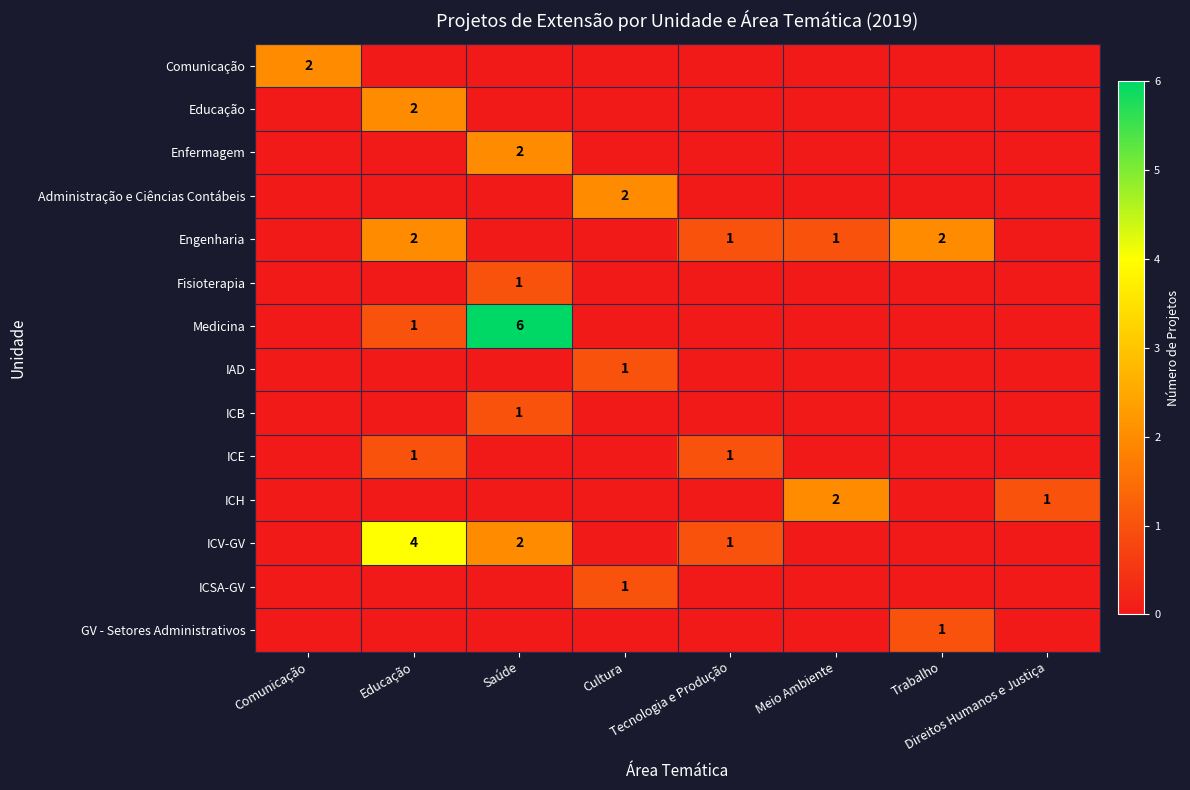

Which series has the largest range (max minus min)?

Medicina